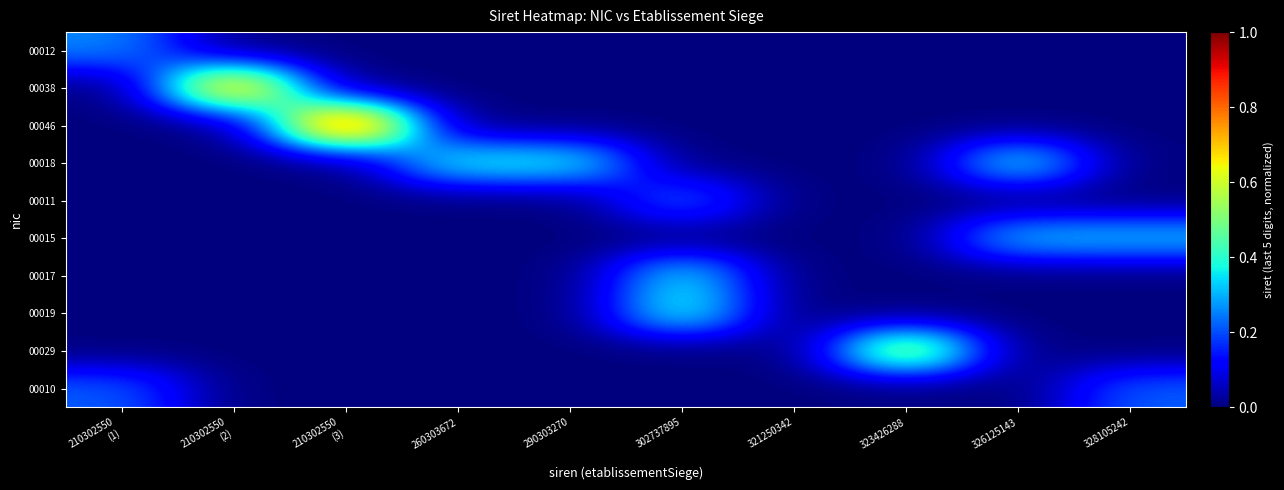

At how many categories does at least one series exceed 0?

9